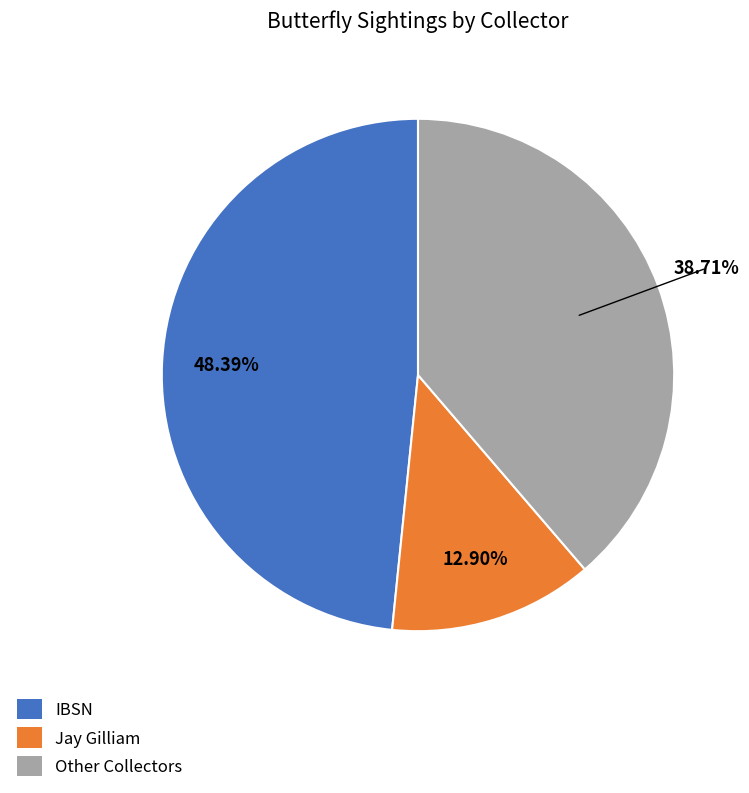

Combined, do Other Collectors and IBSN account for over 50%?

Yes